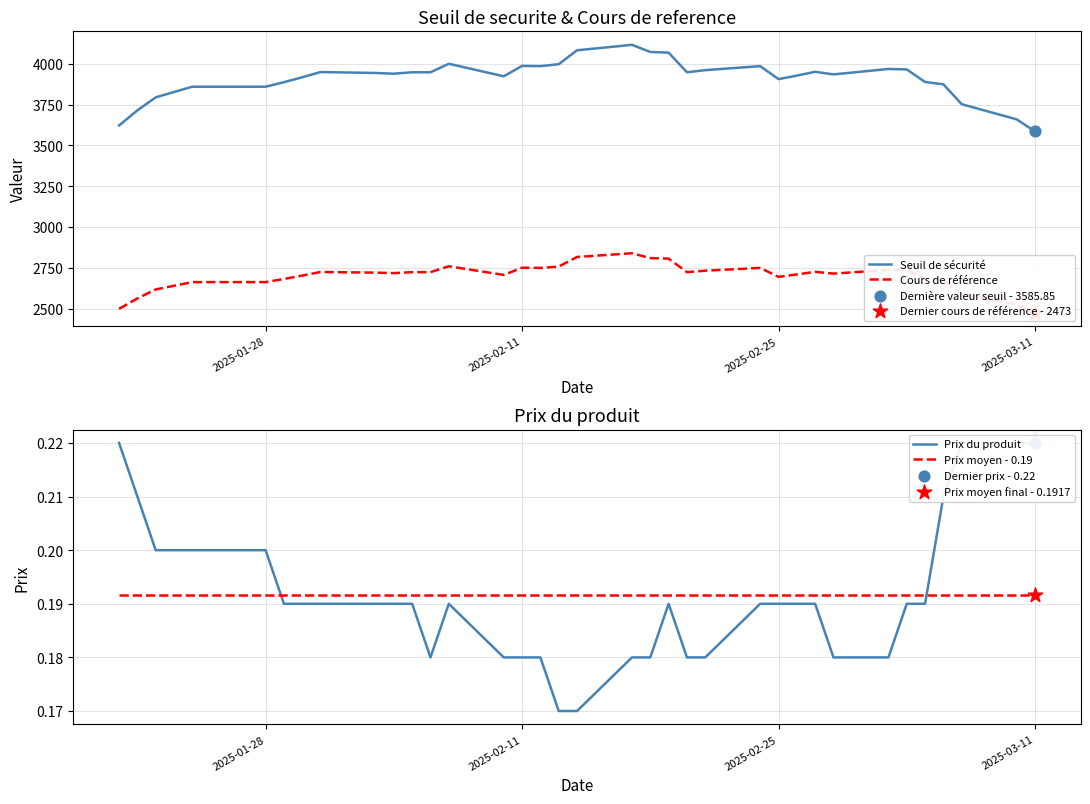

Is the value of Seuil de sécurité at 24 greater than the value of Prix moyen - 0.19 at 2025-02-25?

Yes